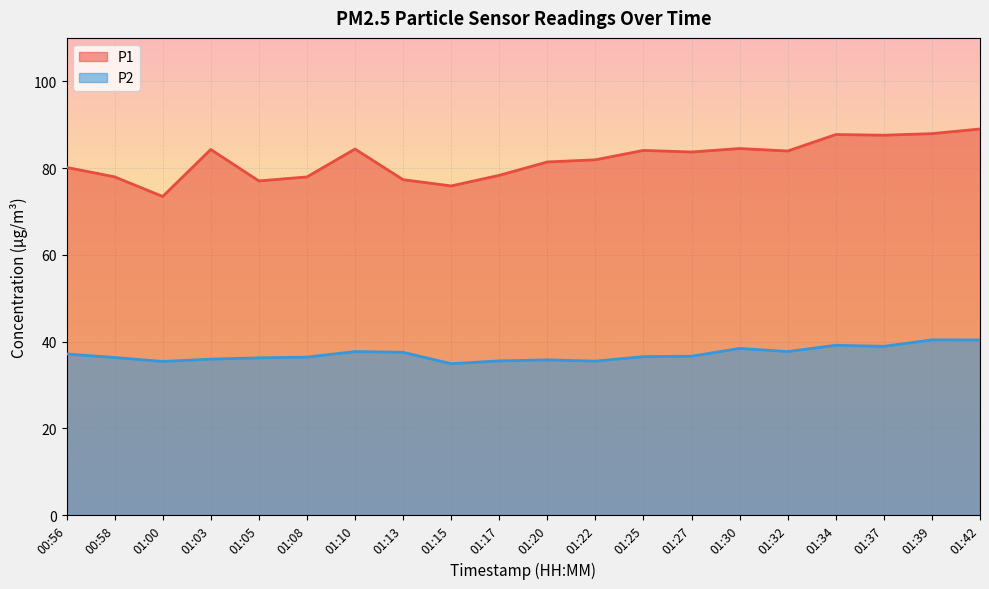

At which category is the sum across all series the highest?

01:42